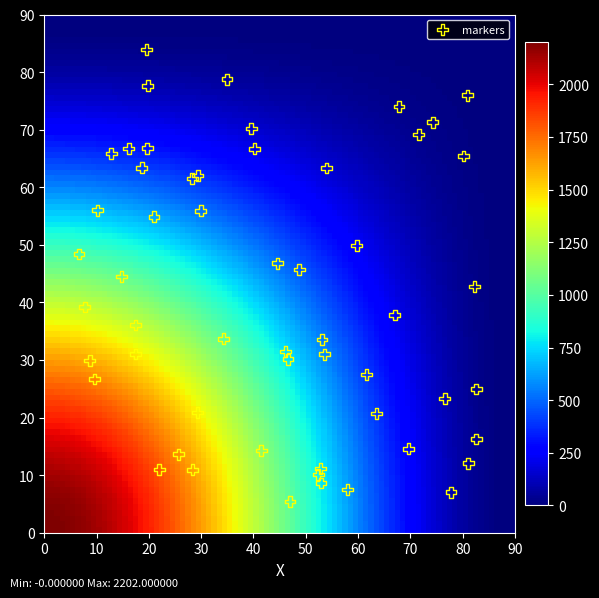

What is the range of Y values (max minus min)?

78.5